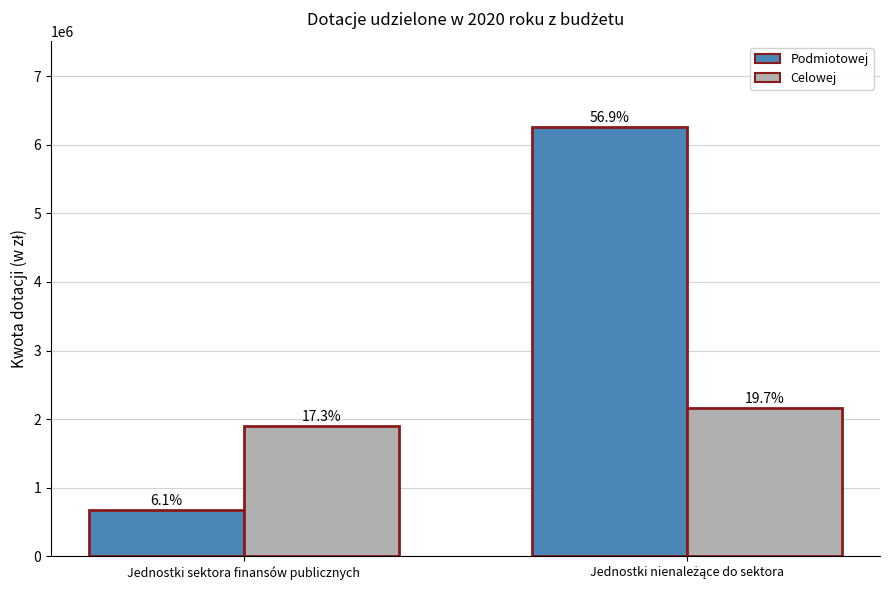

Rank the series by their average value, from lowest to highest.

Celowej, Podmiotowej